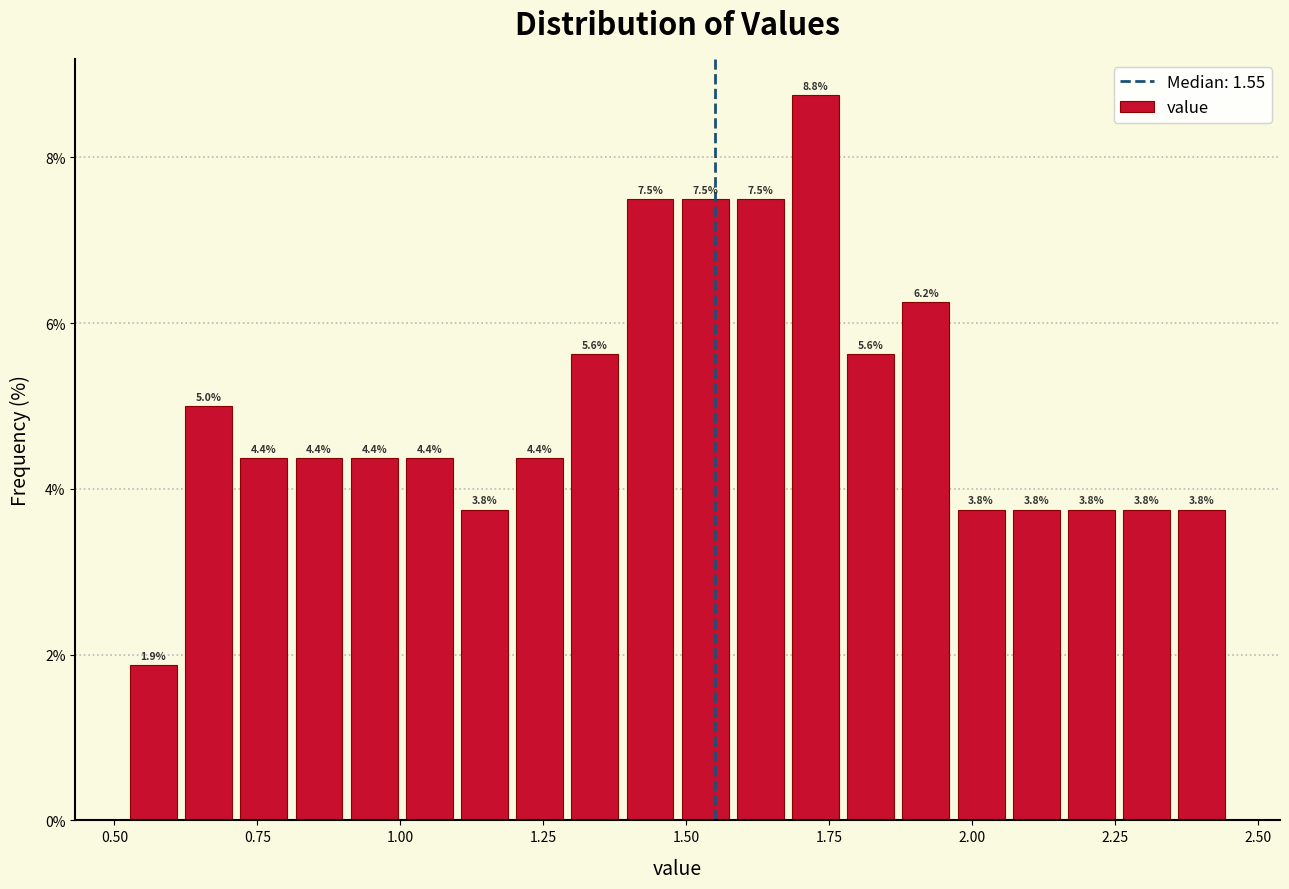

Read against the x-axis, roughly where is the centre of the tallest bar?

1.75